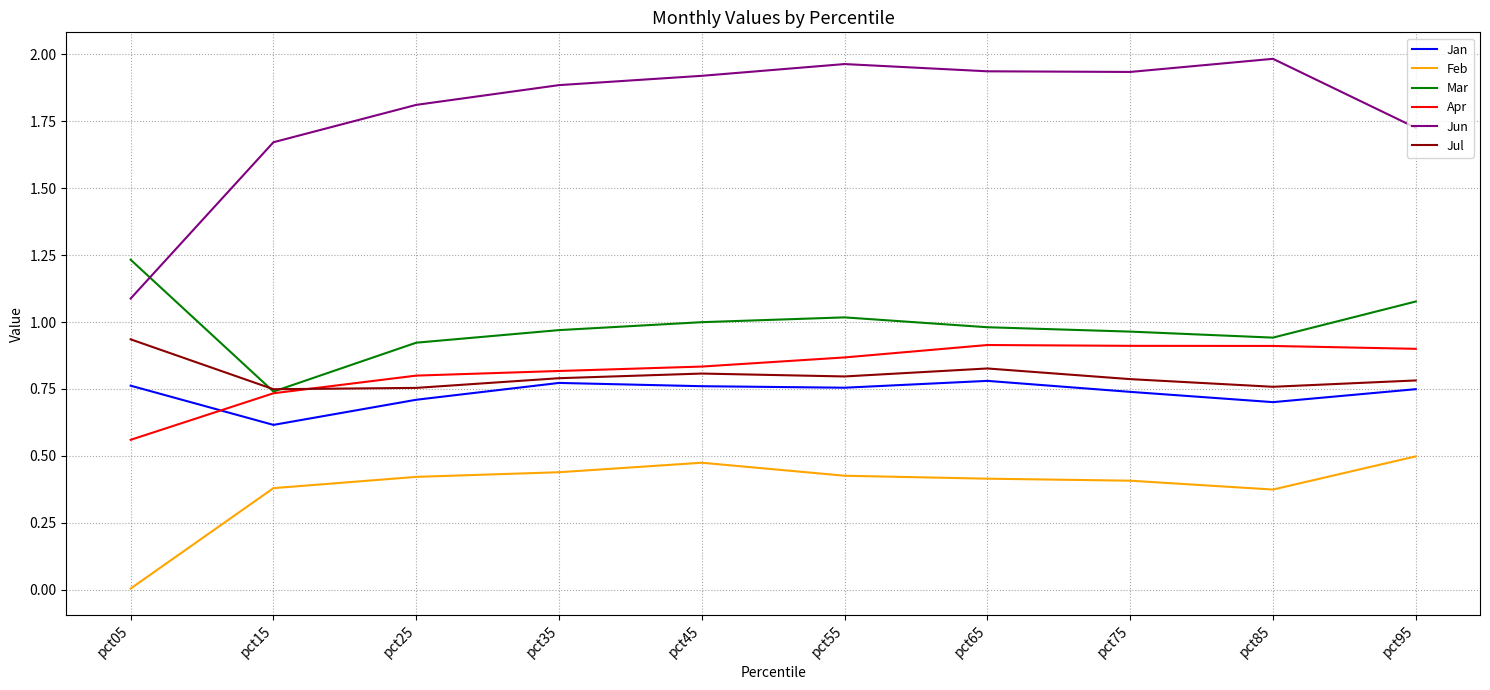

At which label does Apr reach its minimum?

pct05